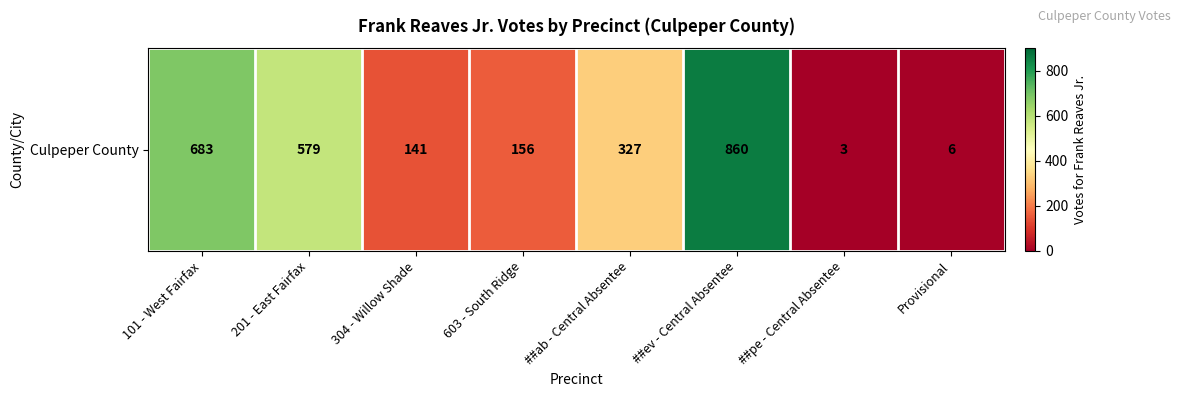

Which has a higher value, 304 - Willow Shade or 603 - South Ridge?

603 - South Ridge